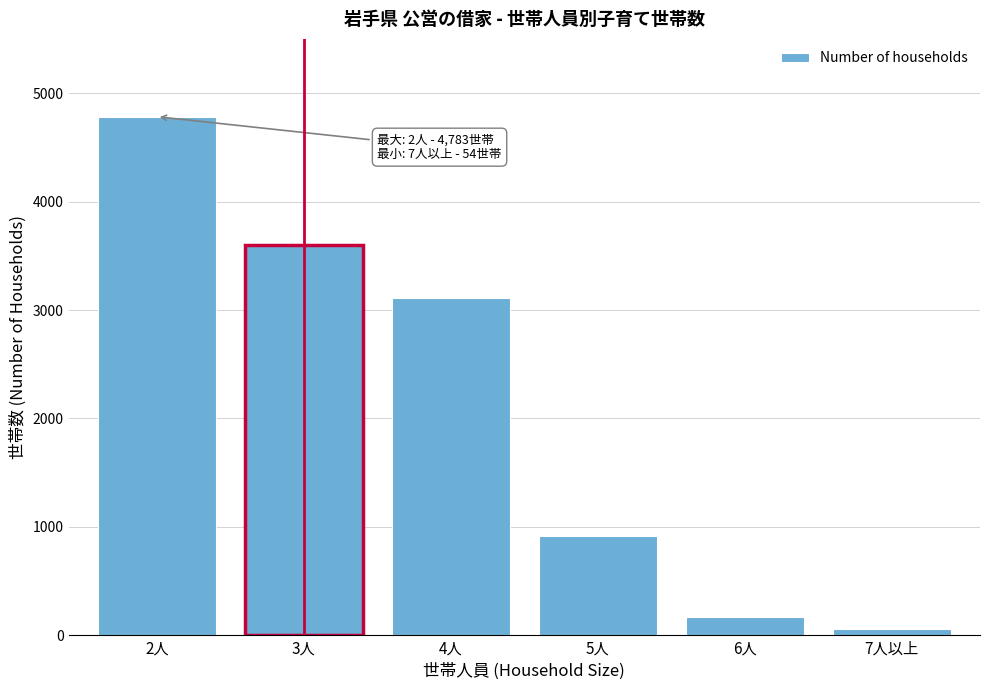

Reading left to right, extract all data points from this chart.

4783	3597	3112	917	173	54